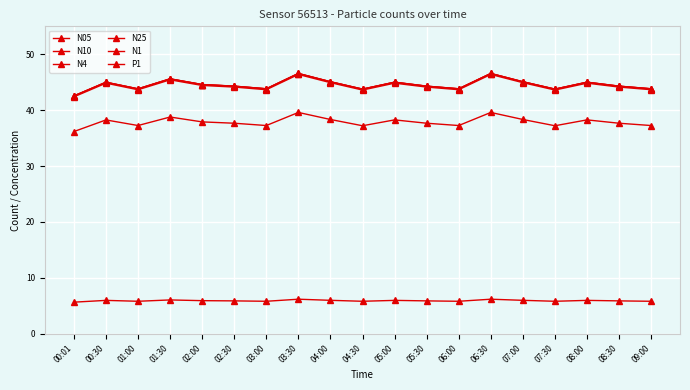

Rank the categories by N4 value from lowest to highest.

00:01, 04:30, 07:30, 01:00, 03:00, 06:00, 09:00, 02:30, 05:30, 08:30, 02:00, 00:30, 05:00, 08:00, 04:00, 07:00, 01:30, 03:30, 06:30